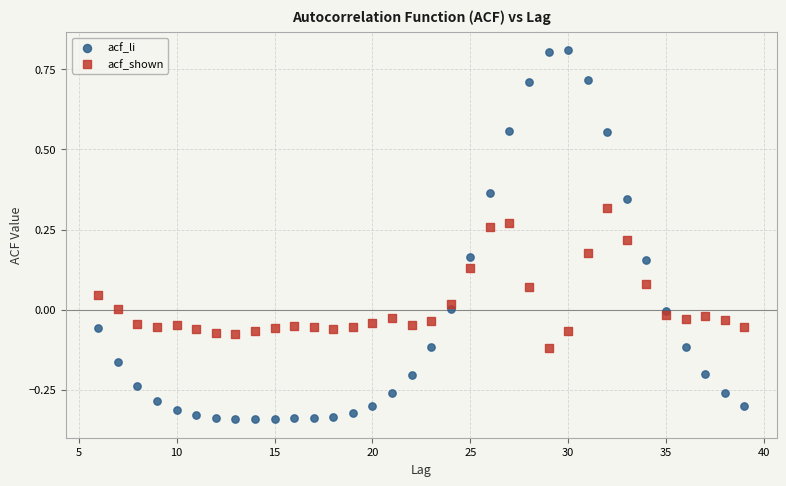

Which series has the largest Y range (max minus min)?

acf_li